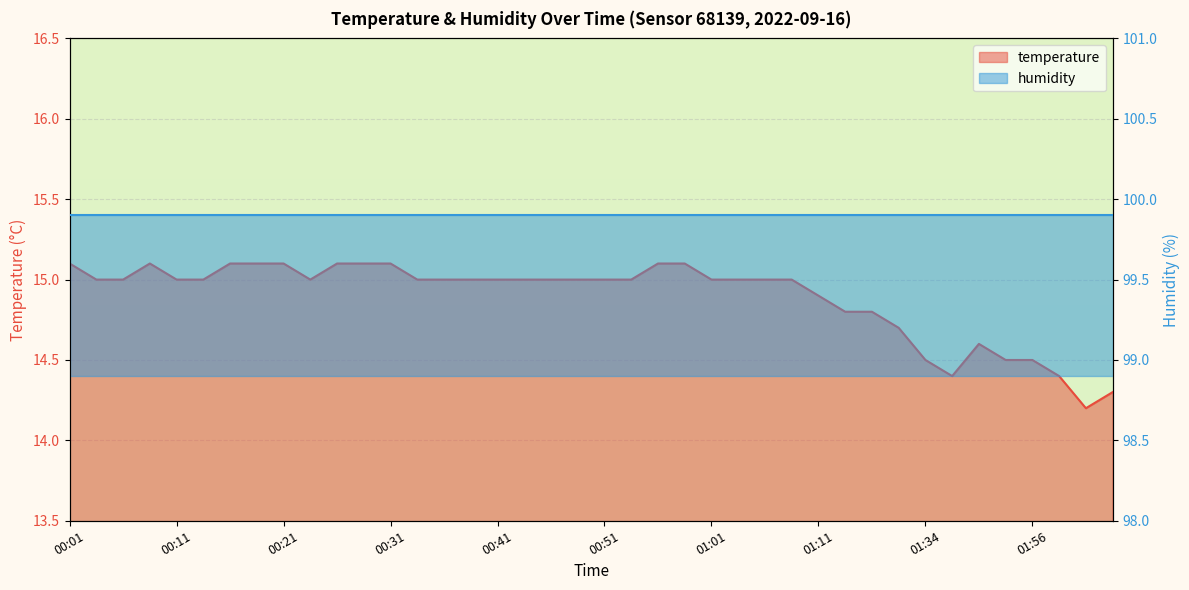

At which label is the value closest to 14?

02:02